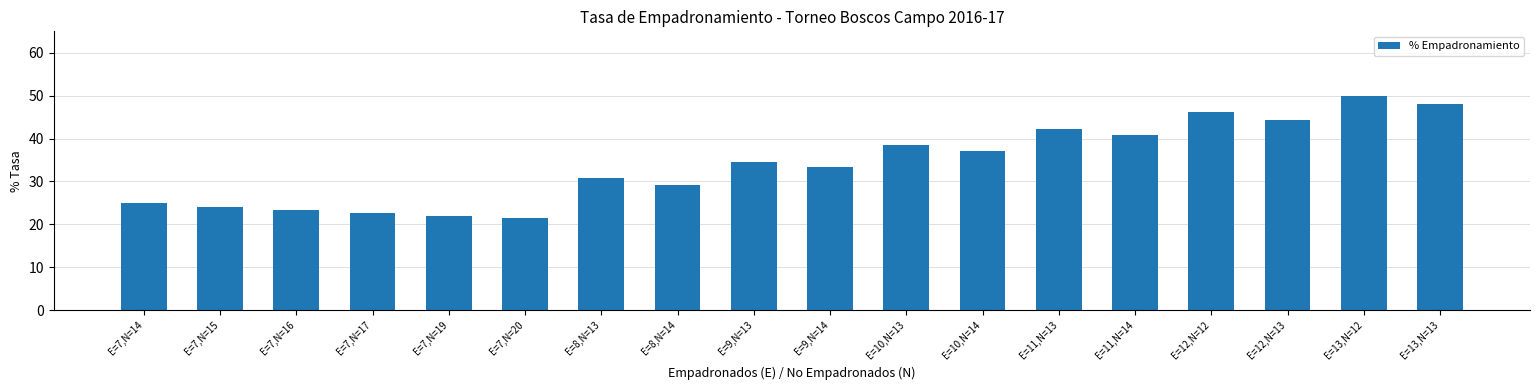

What is the sum of the values at E=7,N=16 and E=7,N=15?

47.5